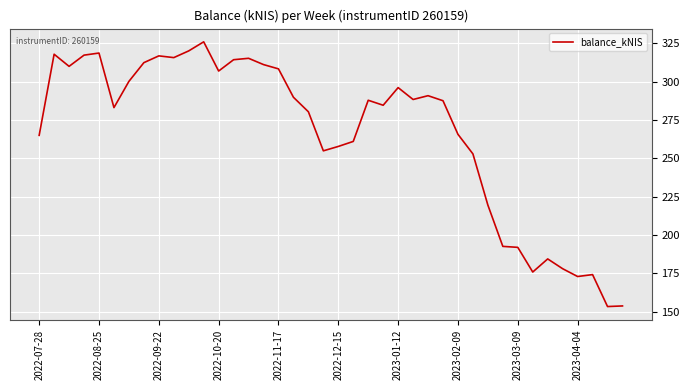

What is the sum of all values?

10650.9